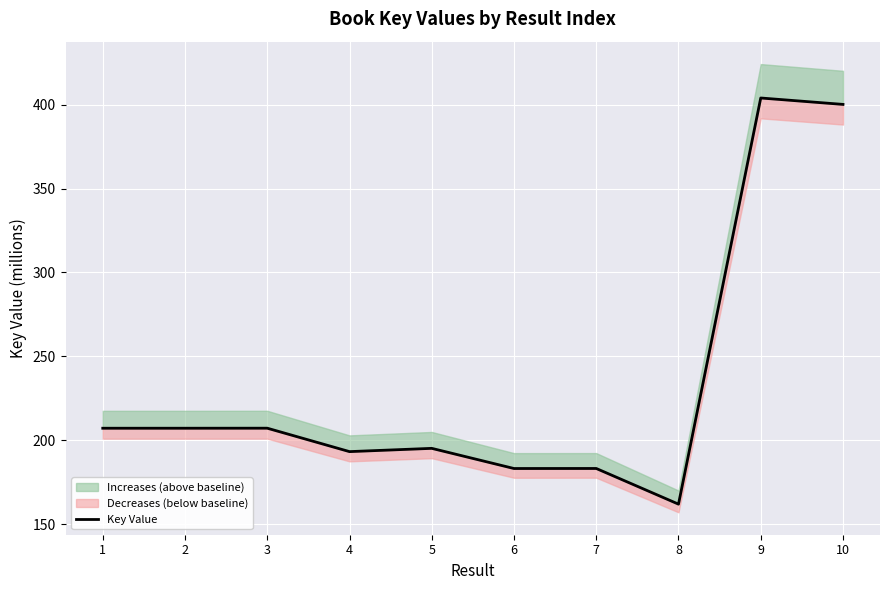

Read the value at 8.

162.1